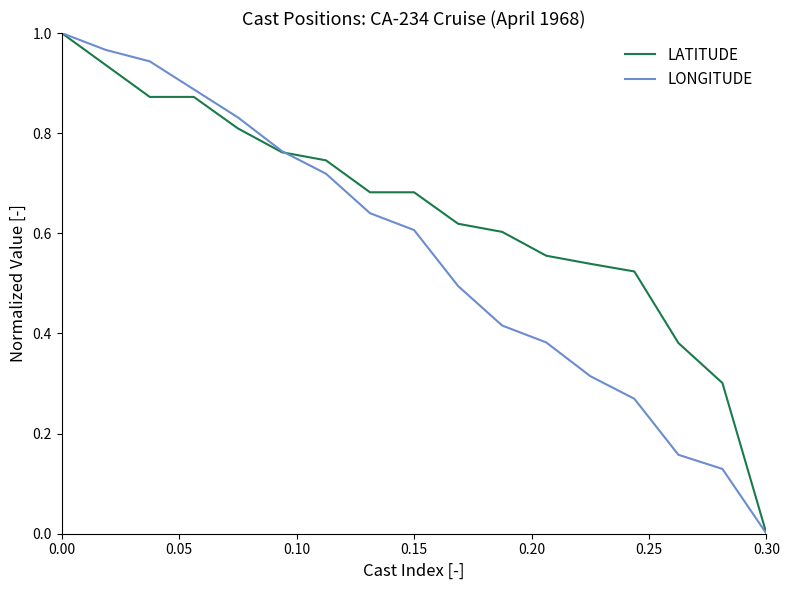

Which series has the largest total across all categories?

LATITUDE